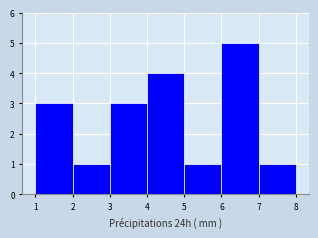

Reading left to right, list every bar in this chart as the range it spans on the x-axis followed by its height. The values are not printed on the chart, so give them approximately, as read against the axis.

1 to 2: 3
2 to 3: 1
3 to 4: 3
4 to 5: 4
5 to 6: 1
6 to 7: 5
7 to 8: 1